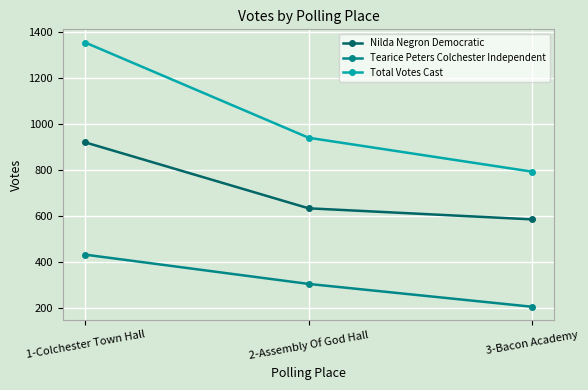

Reading right to left, transcribe all the data shown in this chart.

Nilda Negron Democratic: 3-Bacon Academy=586	2-Assembly Of God Hall=634	1-Colchester Town Hall=920
Tearice Peters Colchester Independent: 3-Bacon Academy=207	2-Assembly Of God Hall=306	1-Colchester Town Hall=433
Total Votes Cast: 3-Bacon Academy=793	2-Assembly Of God Hall=940	1-Colchester Town Hall=1353